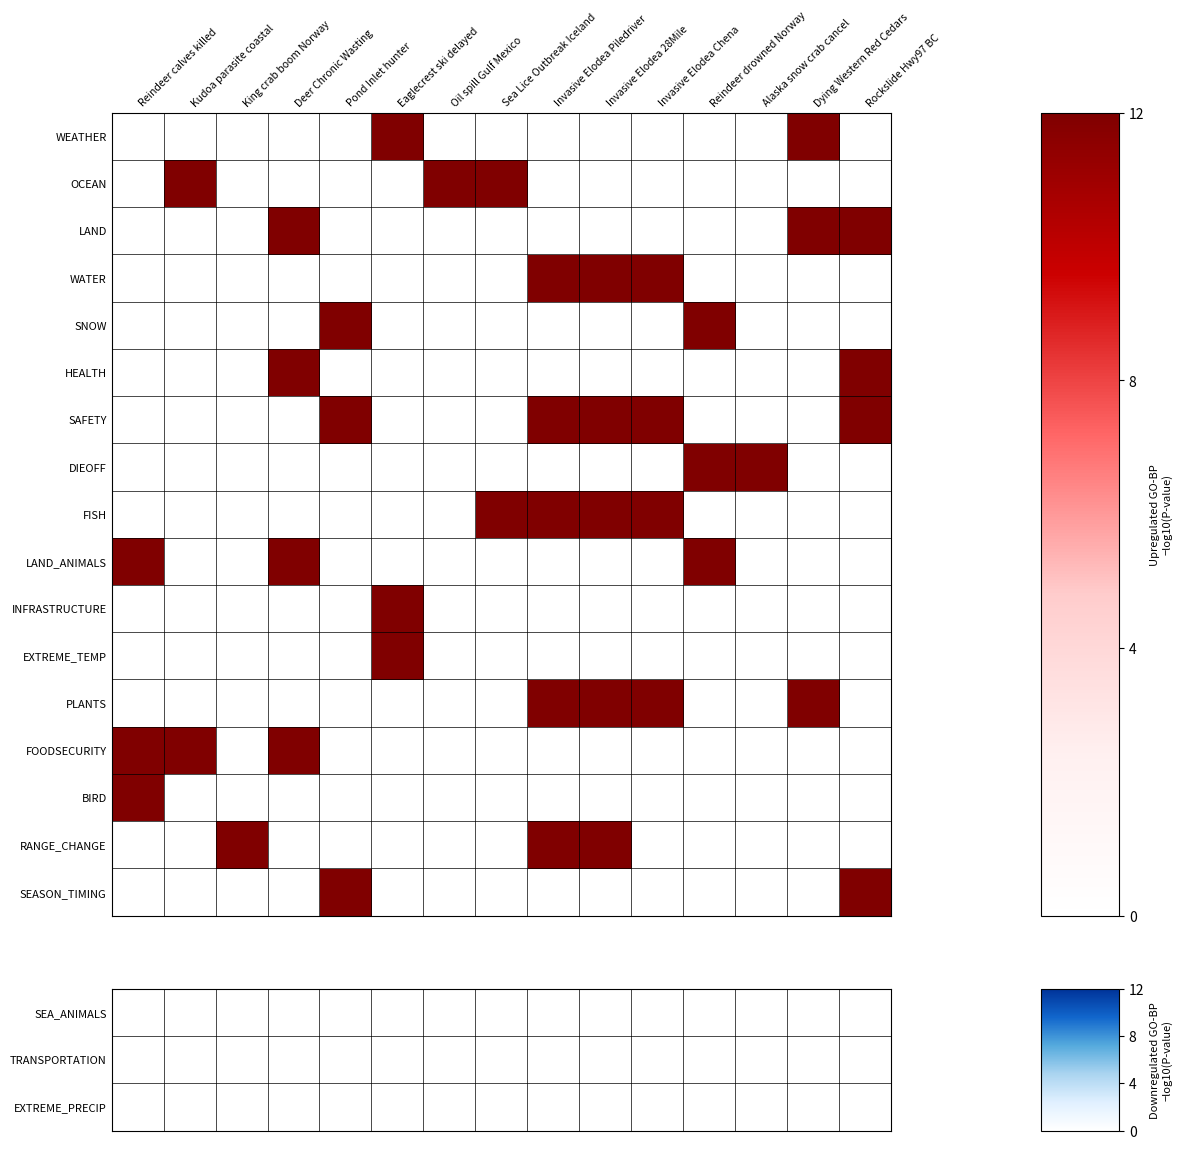

At Invasive Elodea 28Mile, list the series in order from smallest to largest.

SEA_ANIMALS, TRANSPORTATION, EXTREME_PRECIP, SNOW, HEALTH, DIEOFF, LAND_ANIMALS, INFRASTRUCTURE, EXTREME_TEMP, FOODSECURITY, BIRD, SEASON_TIMING, WATER, SAFETY, FISH, PLANTS, RANGE_CHANGE